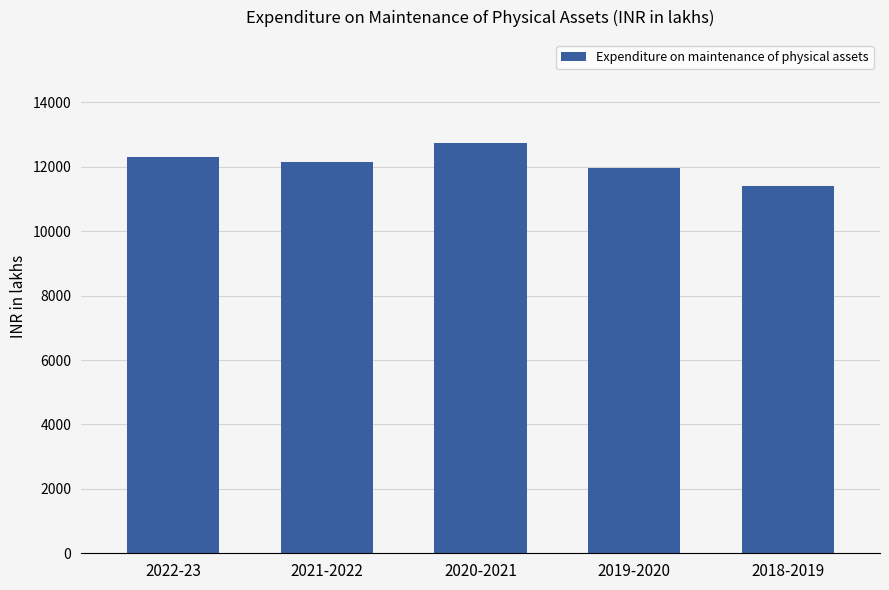

List the labels in order of value, largest first.

2020-2021, 2022-23, 2021-2022, 2019-2020, 2018-2019